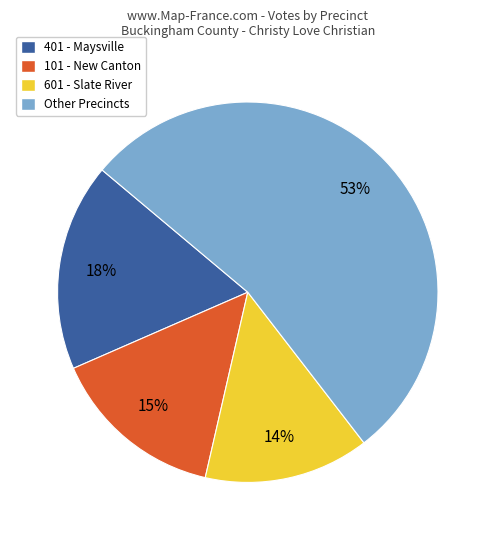

Does any single category account for the majority?

Yes